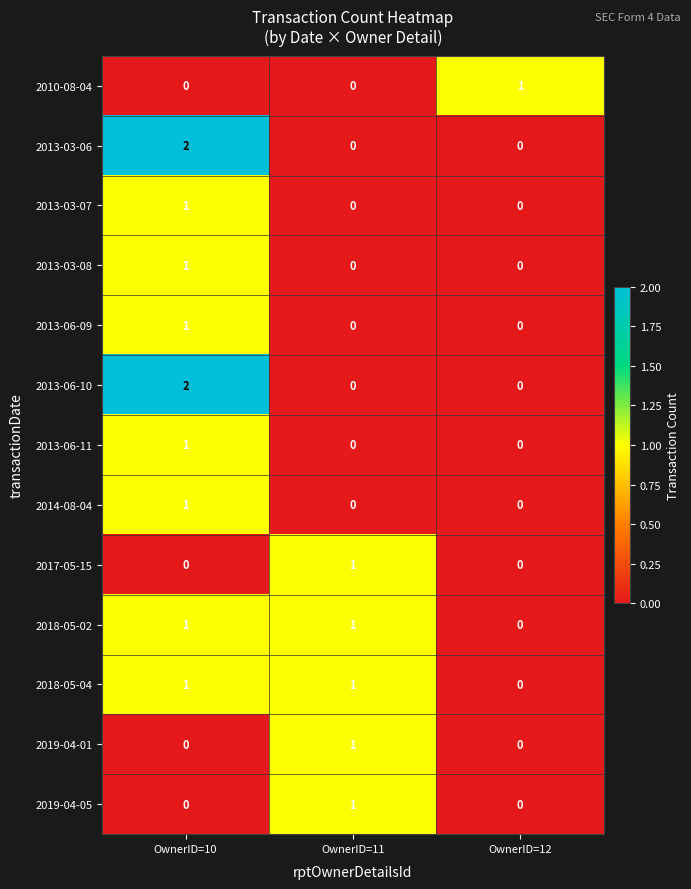

Which category has the highest value across all series?

OwnerID=10